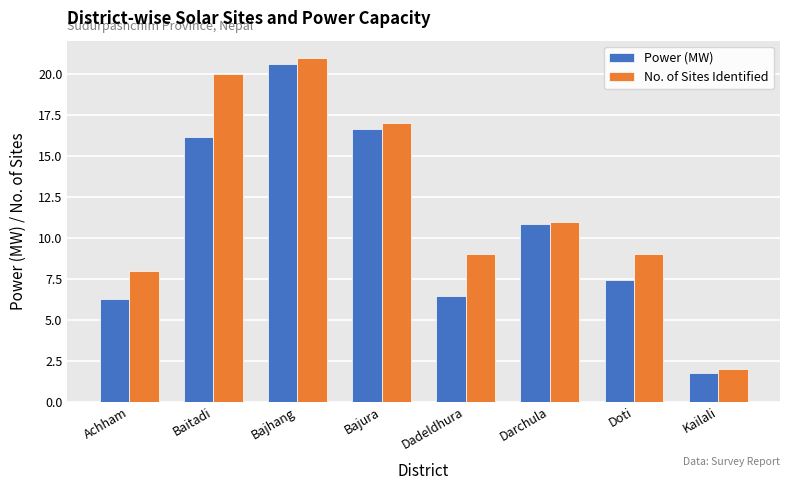

What is the label of the 1st bar from the left?

Achham